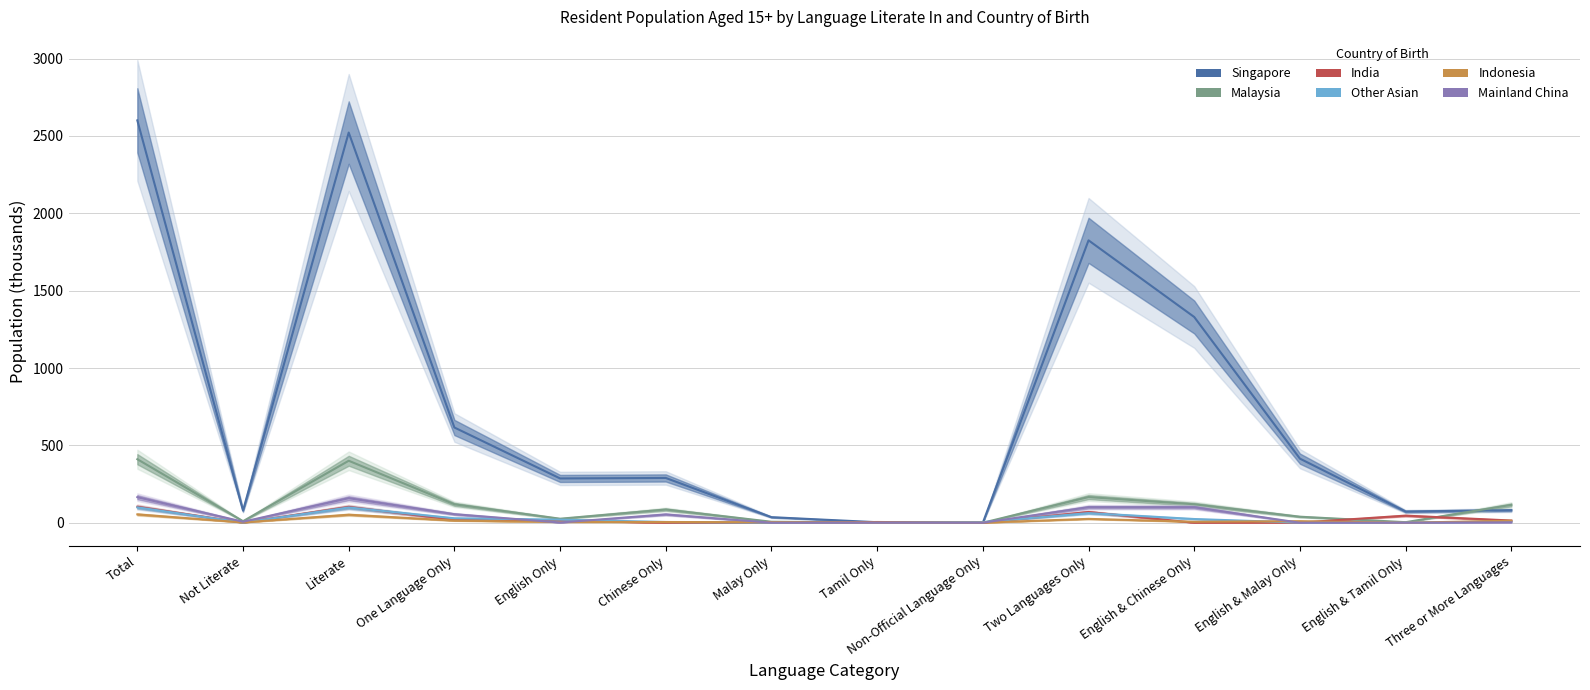

Does the chart have visible grid lines?

Yes